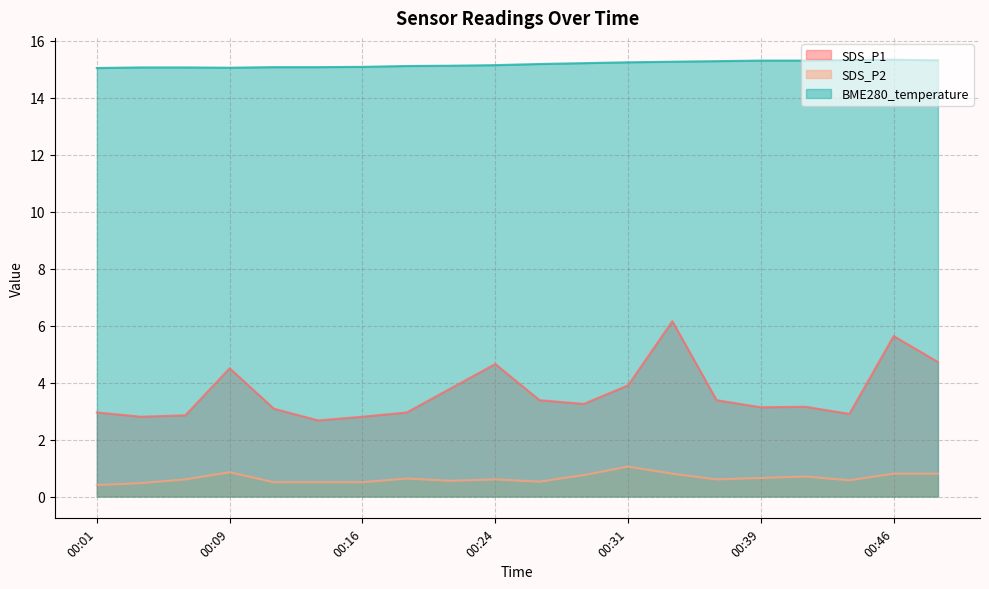

Which category has the lowest value in the SDS_P2 series?

00:01